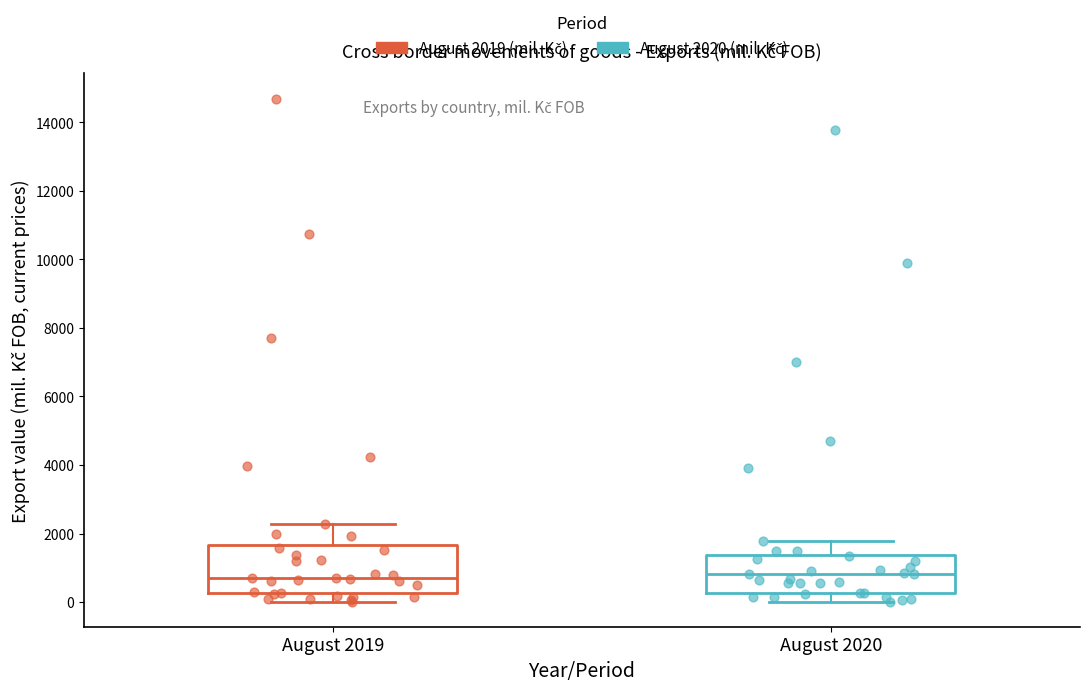

Where does the median line of the box for August 2020 sit on the y-axis? The values are not printed on the chart, so give them approximately, as read against the axis.

800